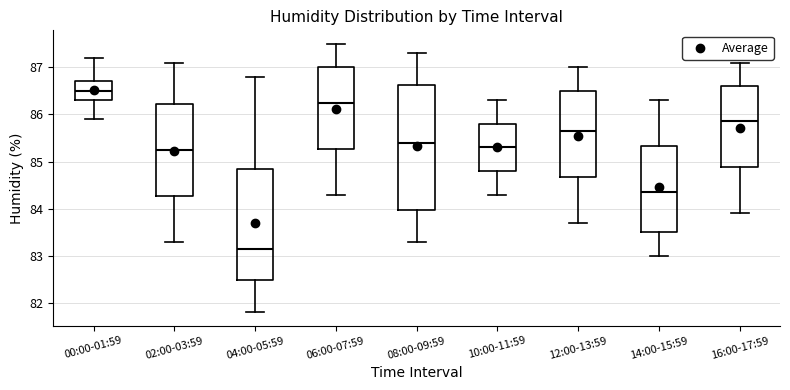

Where is the lower edge of the box for 02:00-03:59 on the y-axis? The values are not printed on the chart, so give them approximately, as read against the axis.

84.3